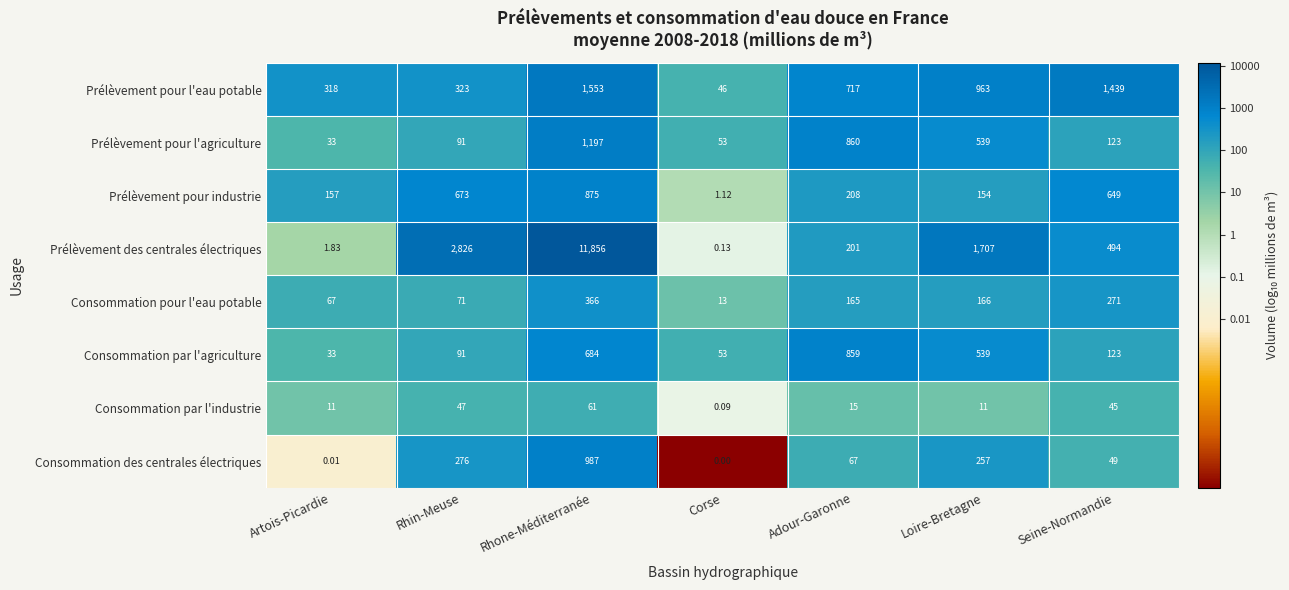

Which category has the highest value in the Prélèvement des centrales électriques series?

Rhone-Méditerranée